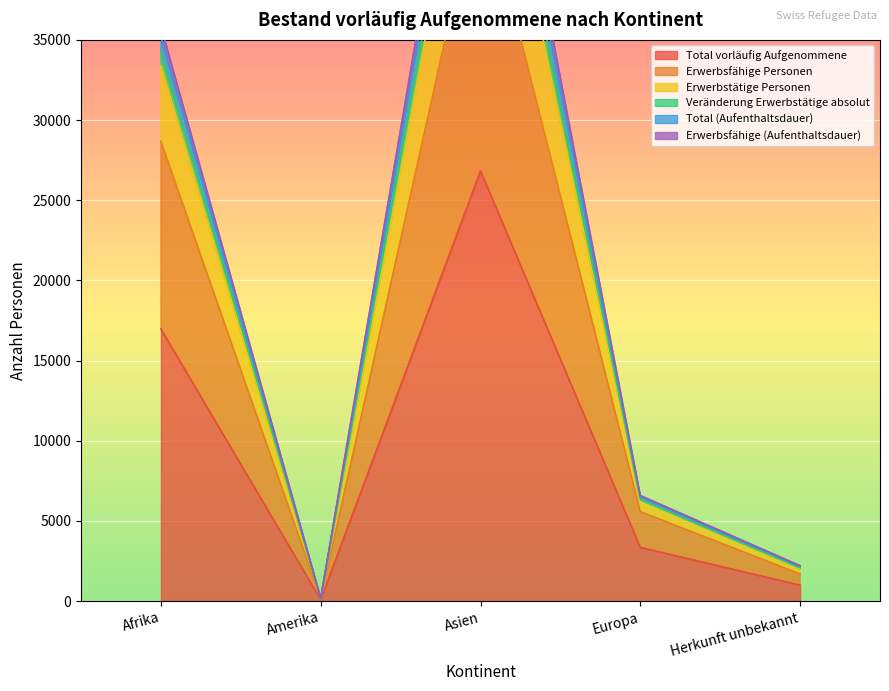

What are all the series names shown in the legend?

Total vorläufig Aufgenommene, Erwerbsfähige Personen, Erwerbstätige Personen, Veränderung Erwerbstätige absolut, Total (Aufenthaltsdauer), Erwerbsfähige (Aufenthaltsdauer)